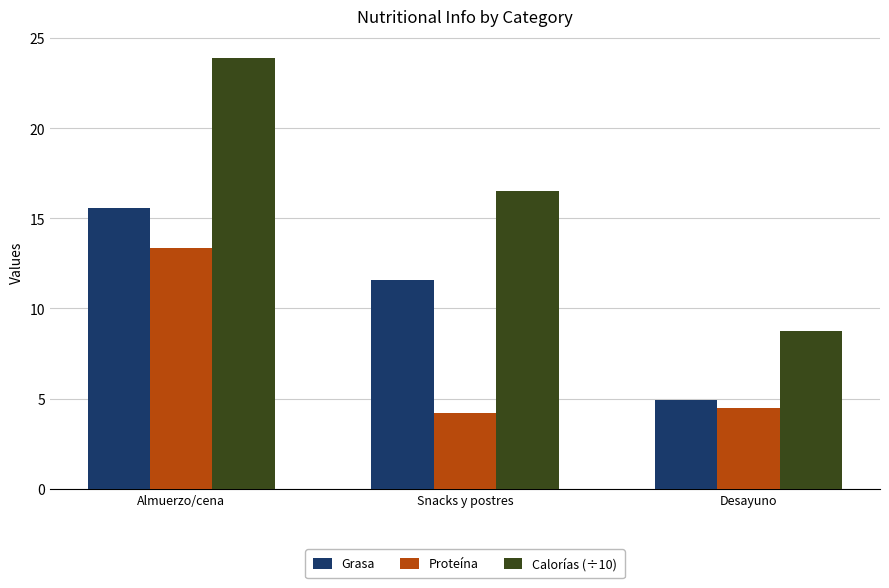

What is the value of the Grasa bar at the 1st from the left?

15.6